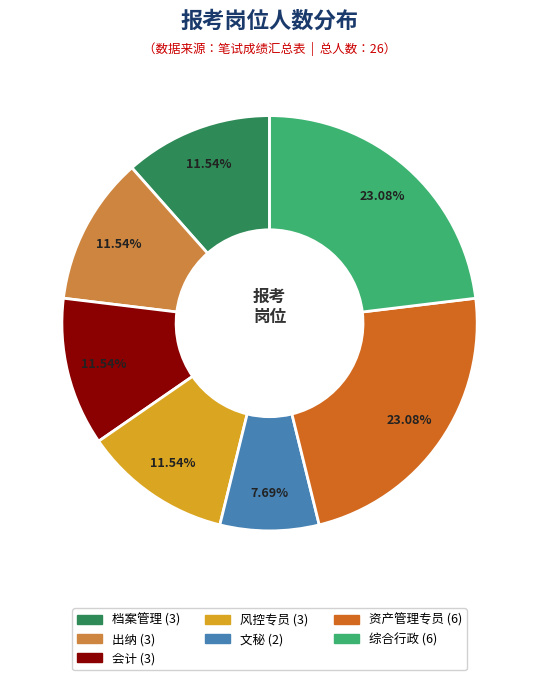

True or false: 会计 accounts for 12% of the total.

True